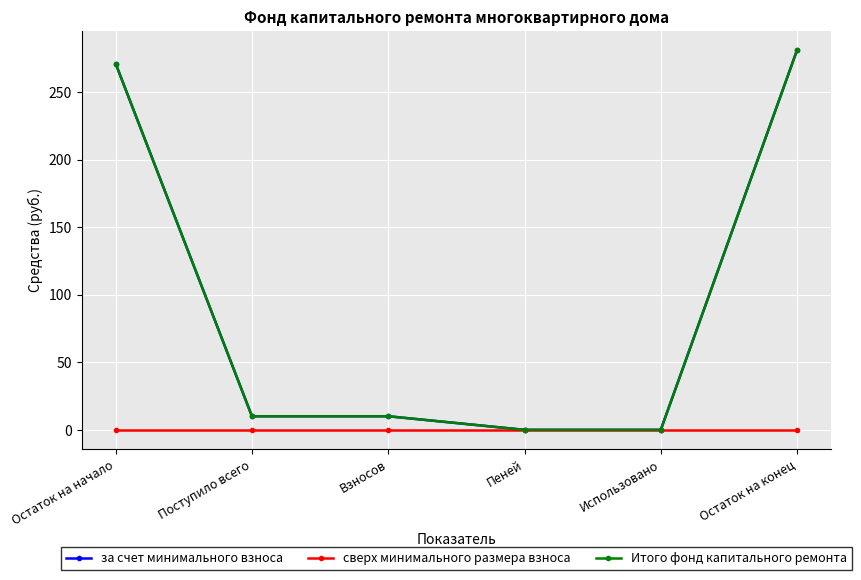

Reading right to left, transcribe all the data shown in this chart.

за счет минимального взноса: Остаток на конец=281.1	Использовано=0.0	Пеней=0.0	Взносов=10.1	Поступило всего=10.1	Остаток на начало=271.0
сверх минимального размера взноса: Остаток на конец=0.0	Использовано=0.0	Пеней=0.0	Взносов=0.0	Поступило всего=0.0	Остаток на начало=0.0
Итого фонд капитального ремонта: Остаток на конец=281.1	Использовано=0.0	Пеней=0.0	Взносов=10.1	Поступило всего=10.1	Остаток на начало=271.0